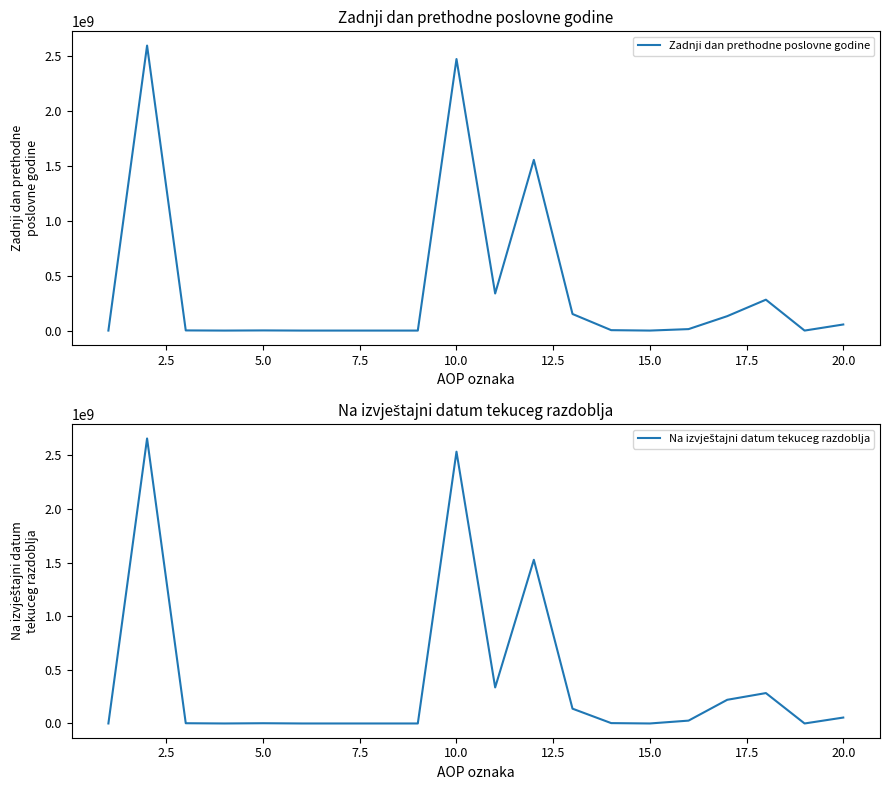

How many times do Zadnji dan prethodne poslovne godine and Na izvještajni datum tekuceg razdoblja cross each other?

1